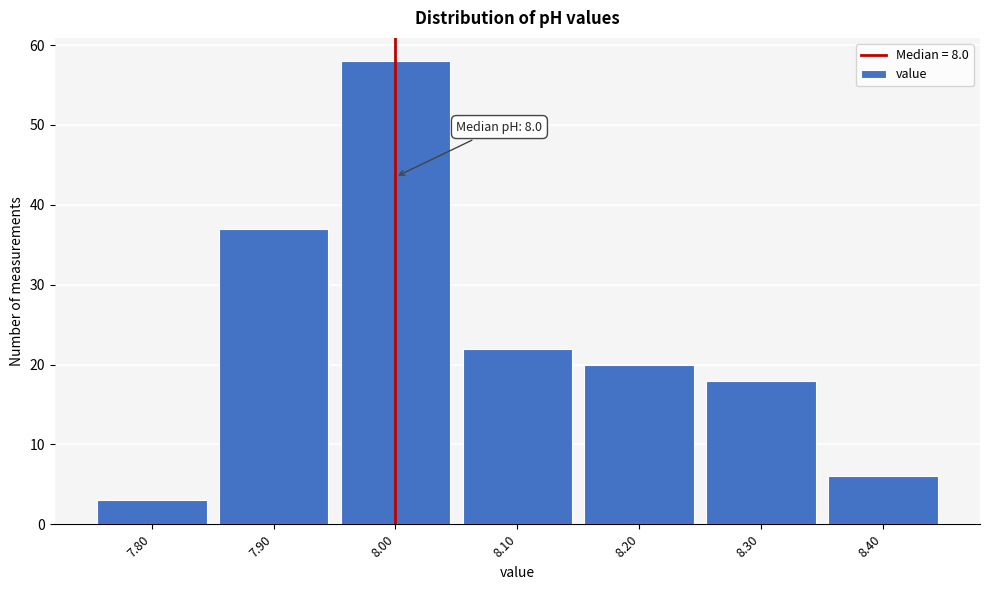

Over which range of the x-axis is the bar tallest?

7.95 to 8.05